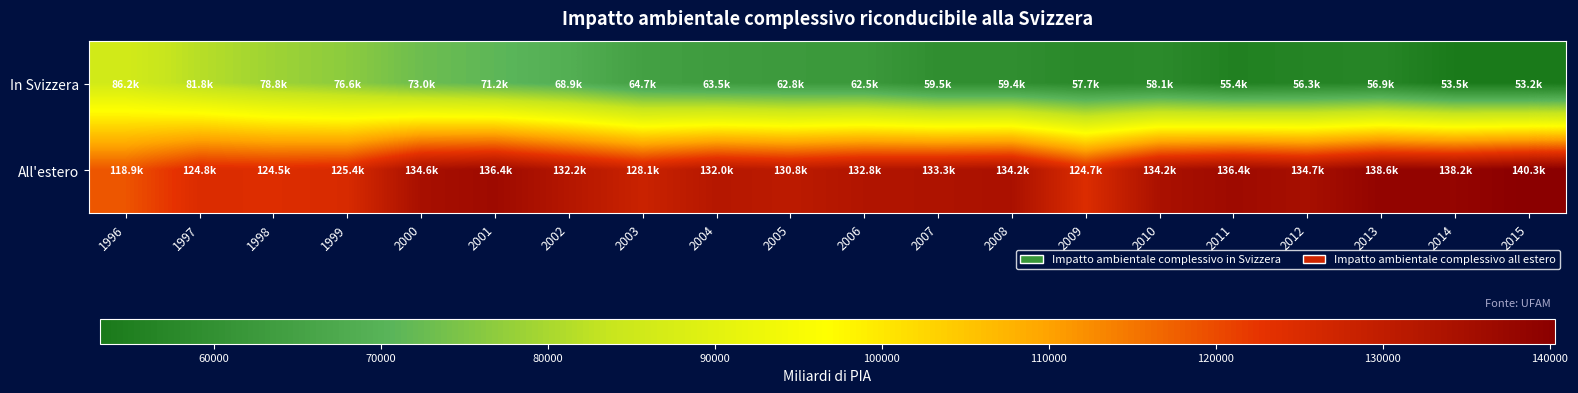

What is the greatest value displayed?

140292.2